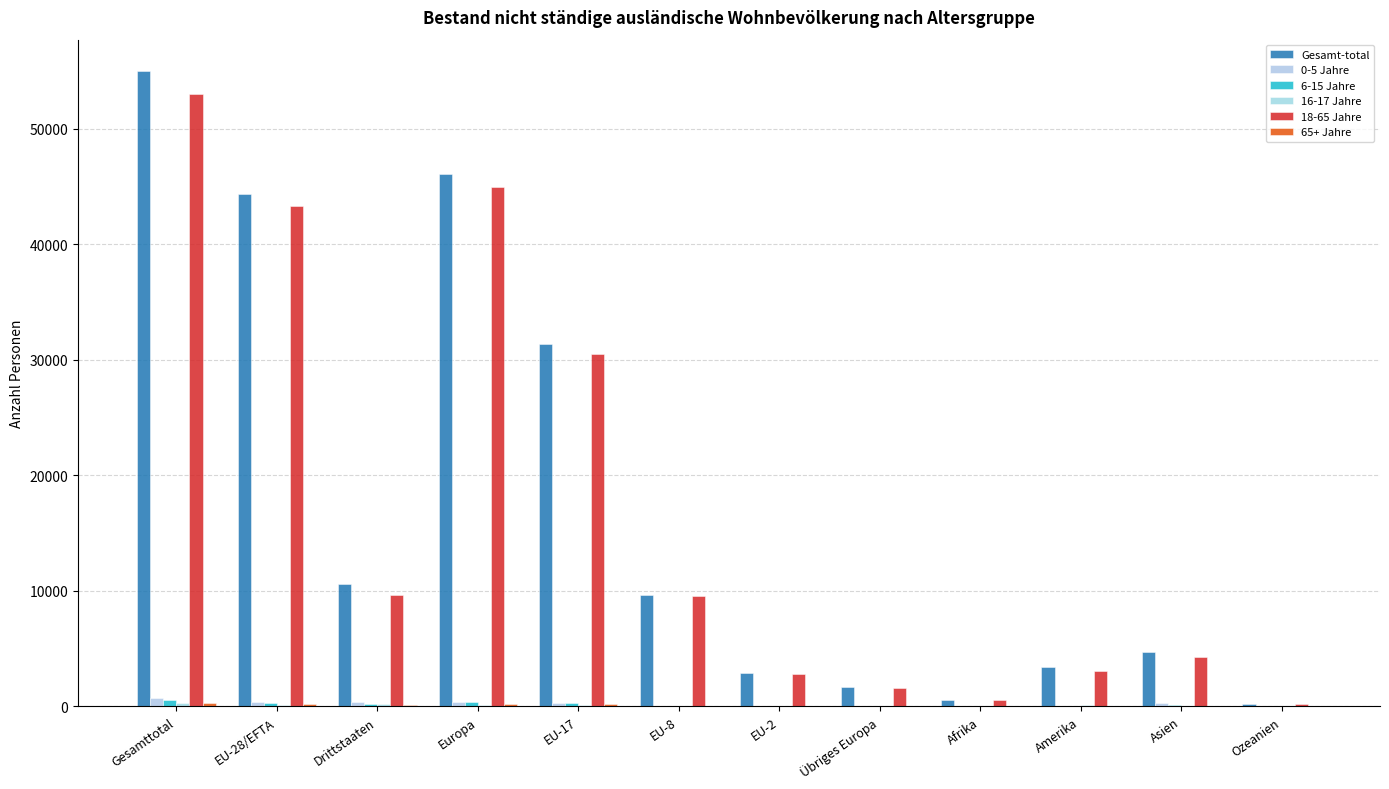

Which series has the largest total across all categories?

Gesamt-total